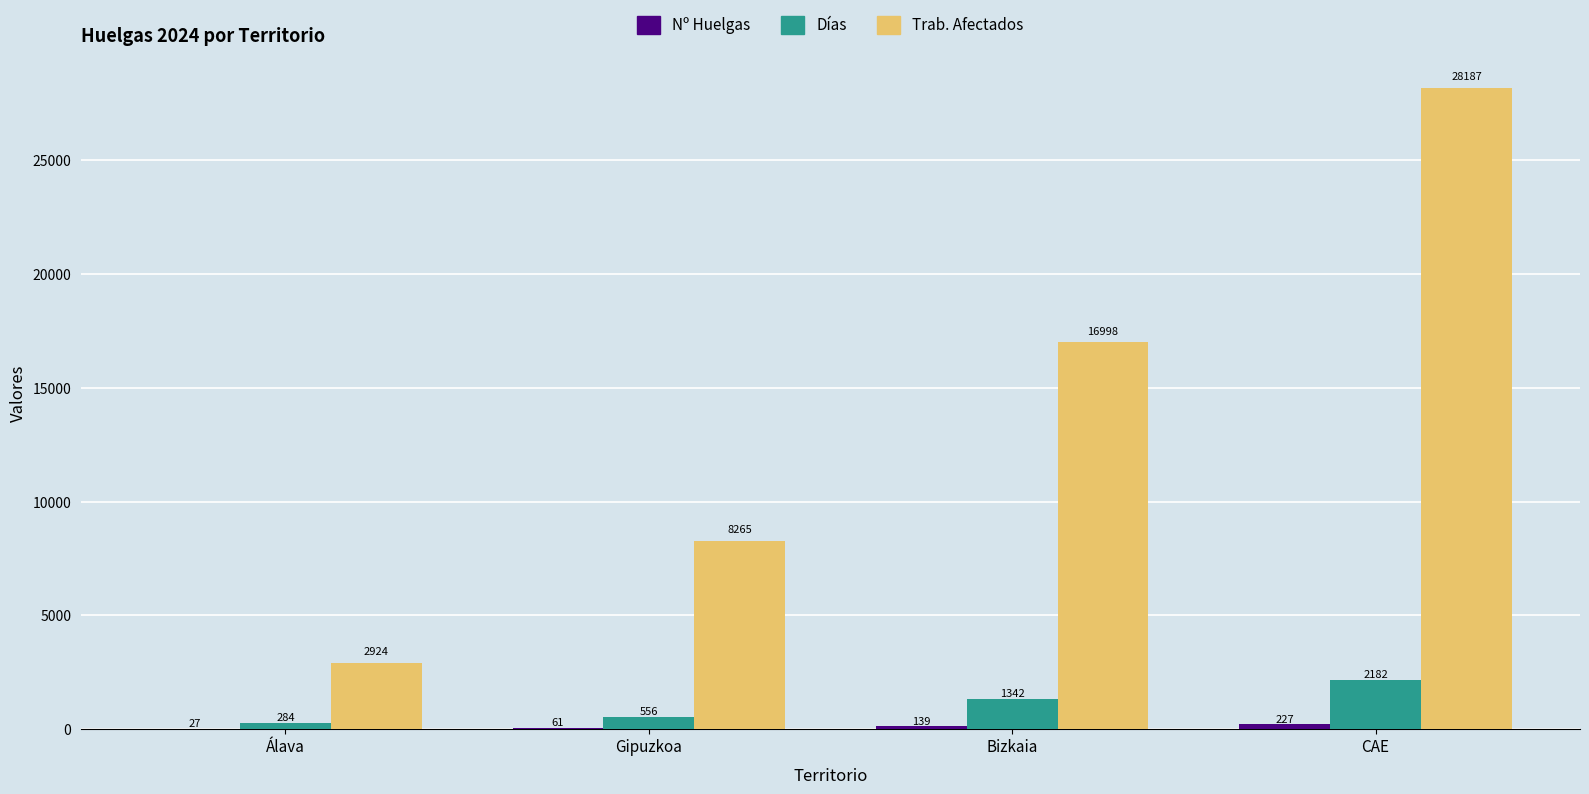

What is the spread (max minus min) of values at Gipuzkoa?

8204